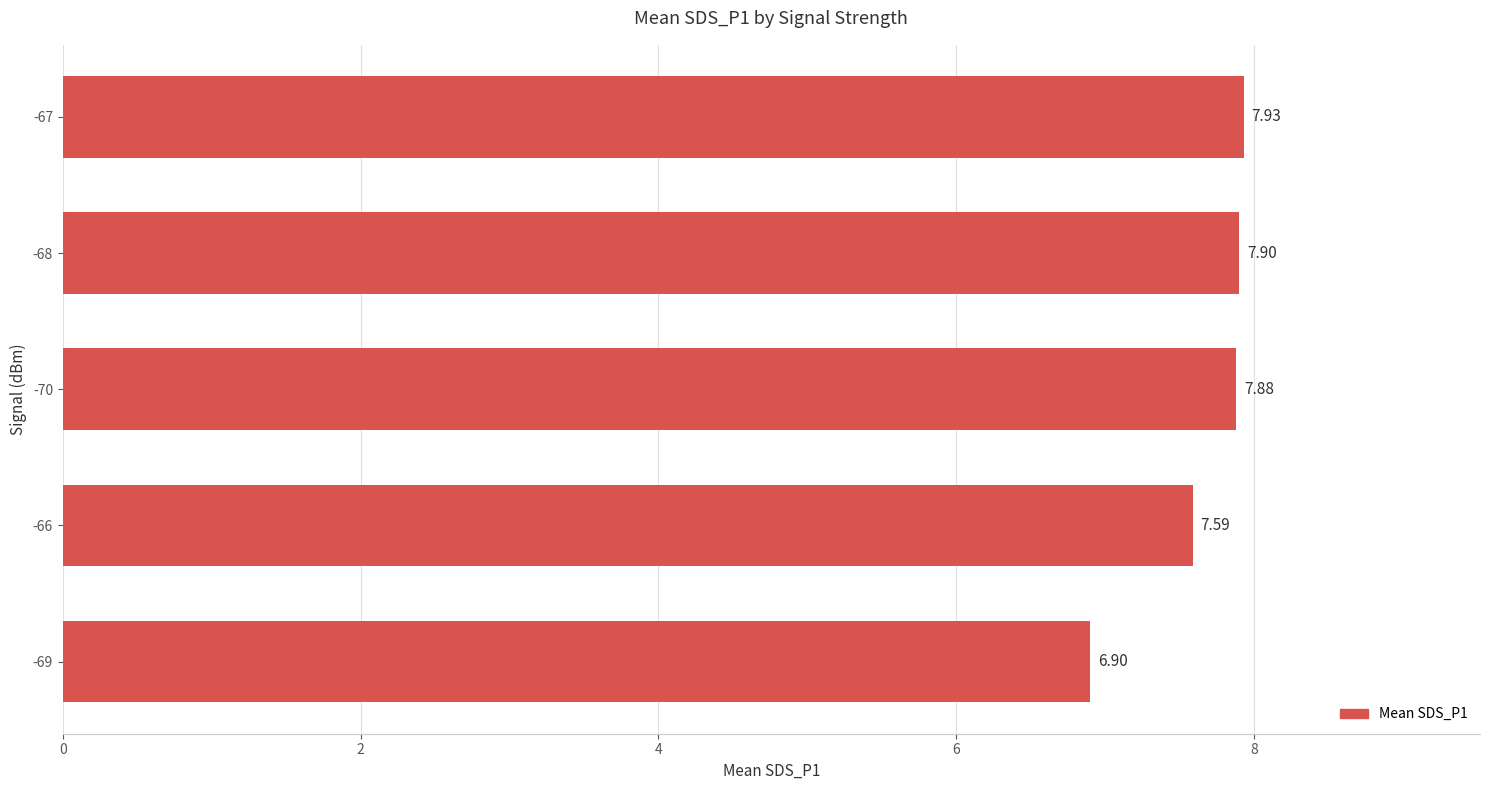

Rank the categories by value from highest to lowest.

-67, -68, -70, -66, -69